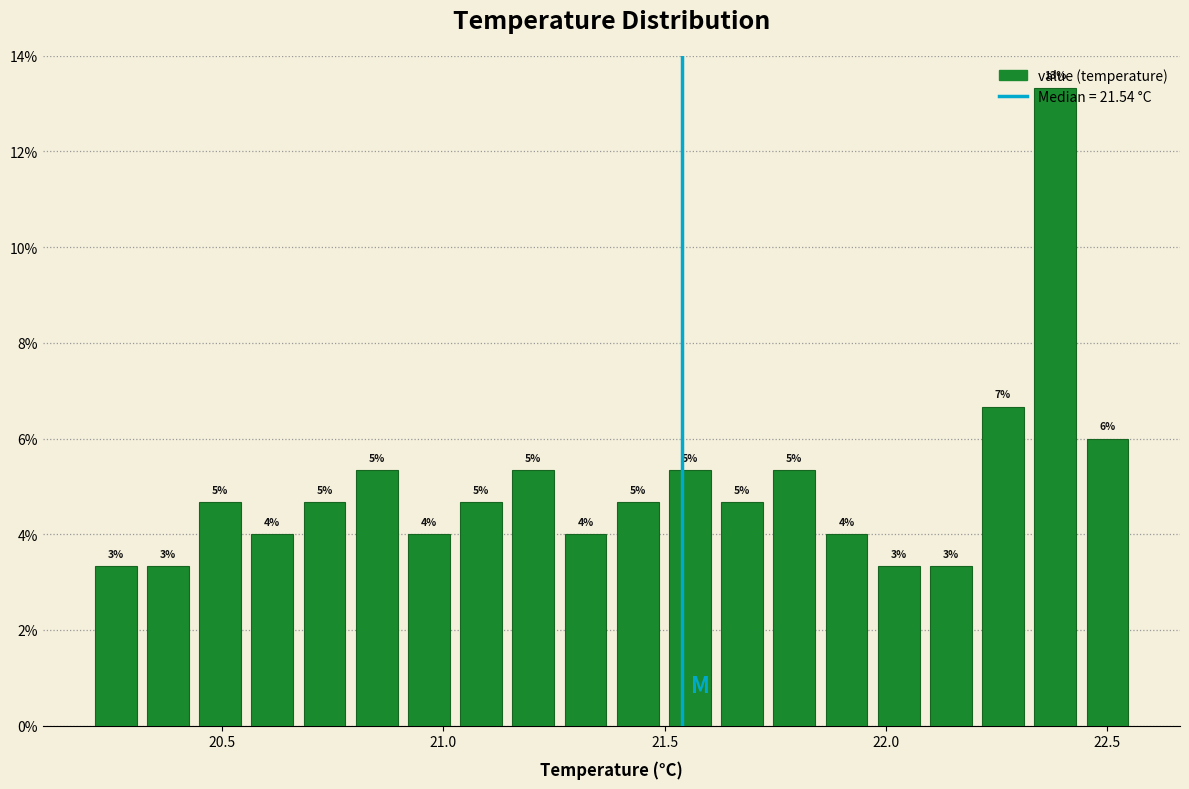

Around what value on the x-axis is the tallest bar? Give the approximate position of its centre, as read against the axis.

22.40